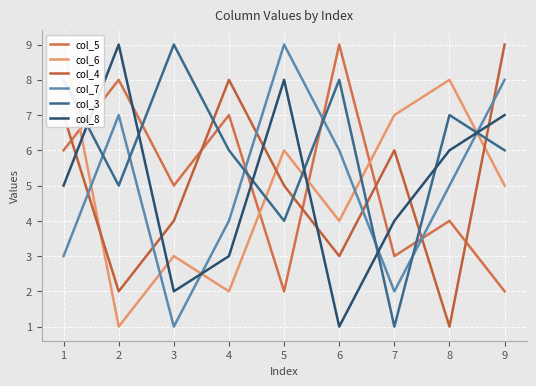

Reading left to right, what are all the values shown in this chart?

col_5: 1=6	2=8	3=5	4=7	5=2	6=9	7=3	8=4	9=2
col_6: 1=9	2=1	3=3	4=2	5=6	6=4	7=7	8=8	9=5
col_4: 1=7	2=2	3=4	4=8	5=5	6=3	7=6	8=1	9=9
col_7: 1=3	2=7	3=1	4=4	5=9	6=6	7=2	8=5	9=8
col_3: 1=8	2=5	3=9	4=6	5=4	6=8	7=1	8=7	9=6
col_8: 1=5	2=9	3=2	4=3	5=8	6=1	7=4	8=6	9=7